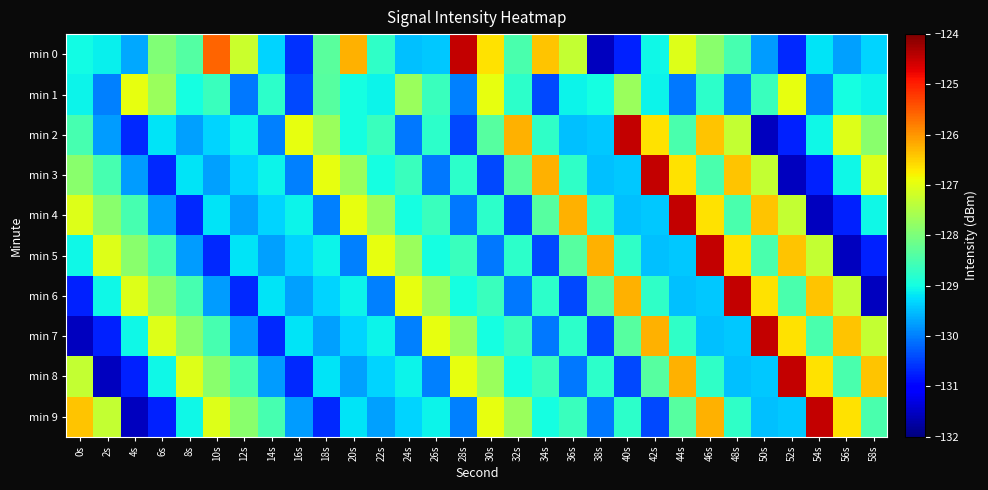

Which series has the largest range (max minus min)?

min 0